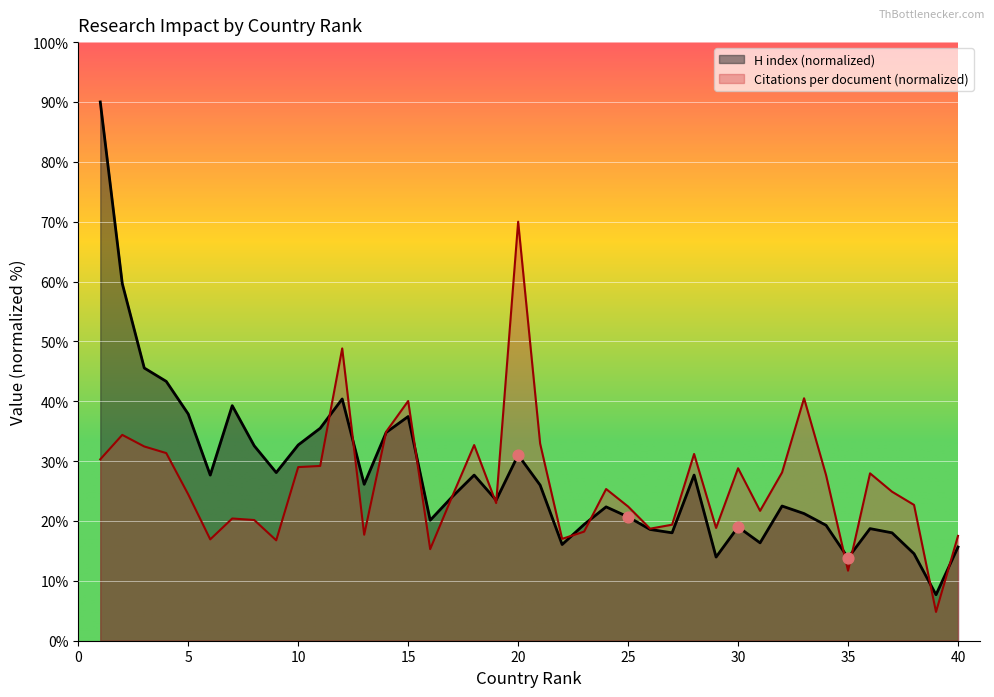

Is the value of H index at 8 greater than the value of Citations per document at 35?

Yes